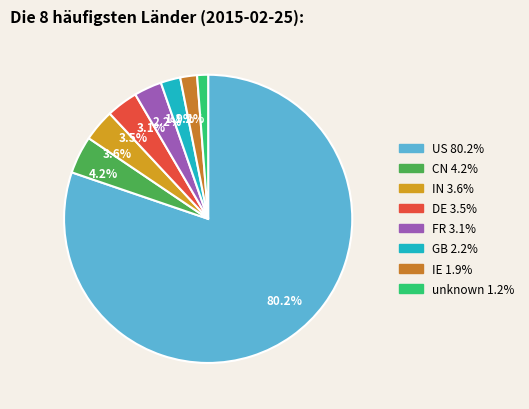

To the nearest percent, what is the average slice percentage?

12%